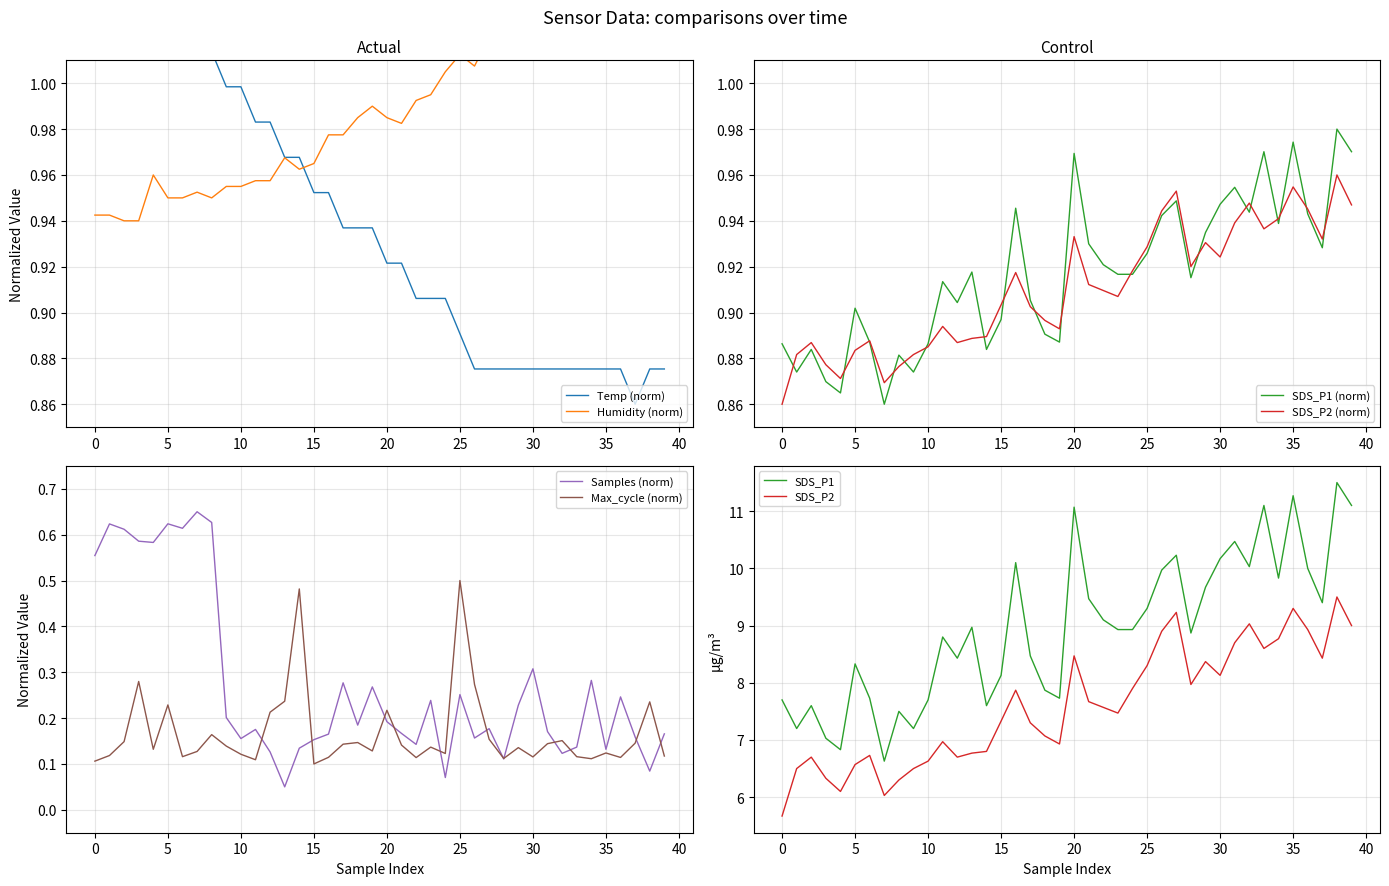

The SDS_P2 (norm) series shows 0.4 at 0. True or false?

False